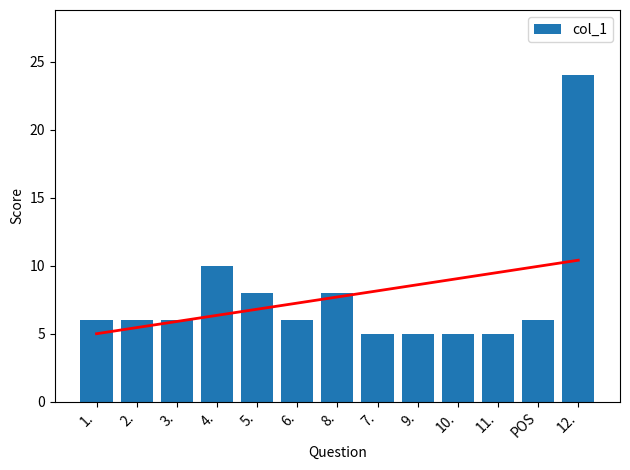

What is the label of the 2nd bar from the right?

POS